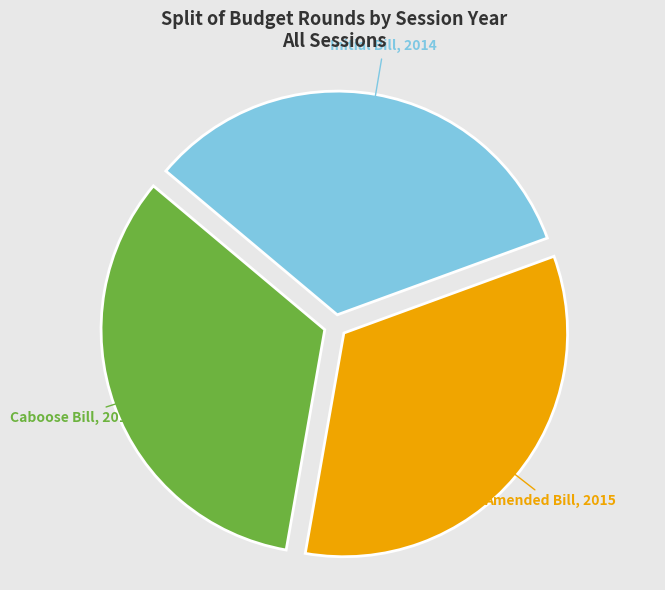

What is the ratio of the value at Initial Bill to the value at Amended Bill?

1.0